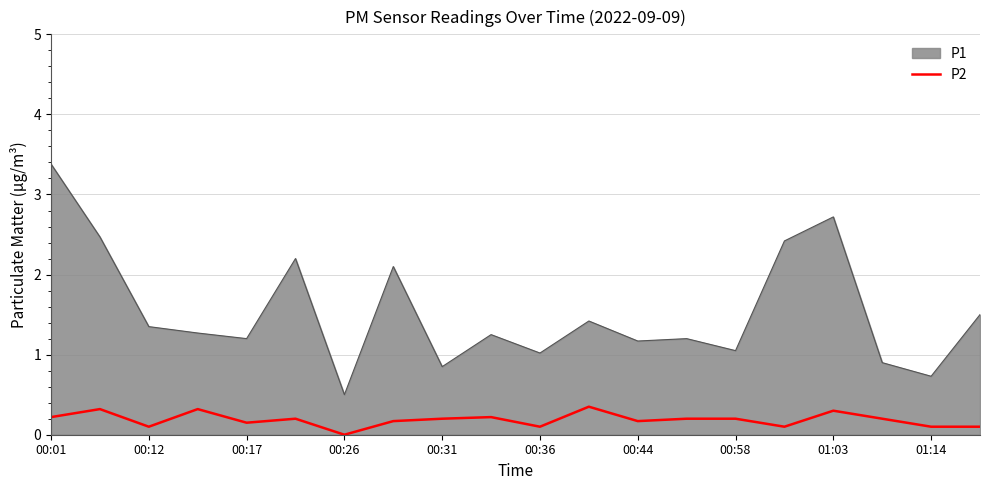

What is the highest value of the P1 series?

3.4